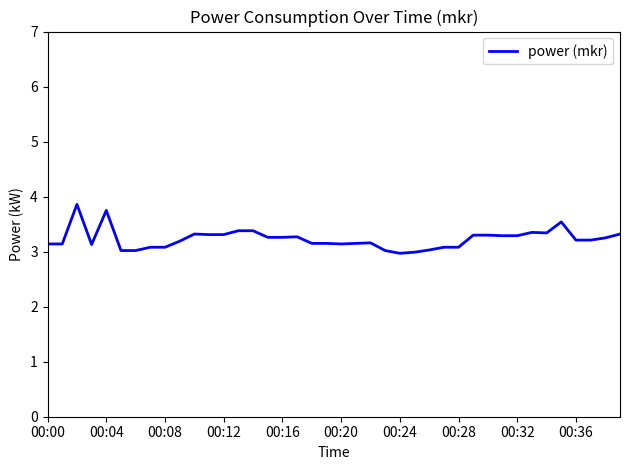

What is the difference between the maximum and minimum values?

0.9